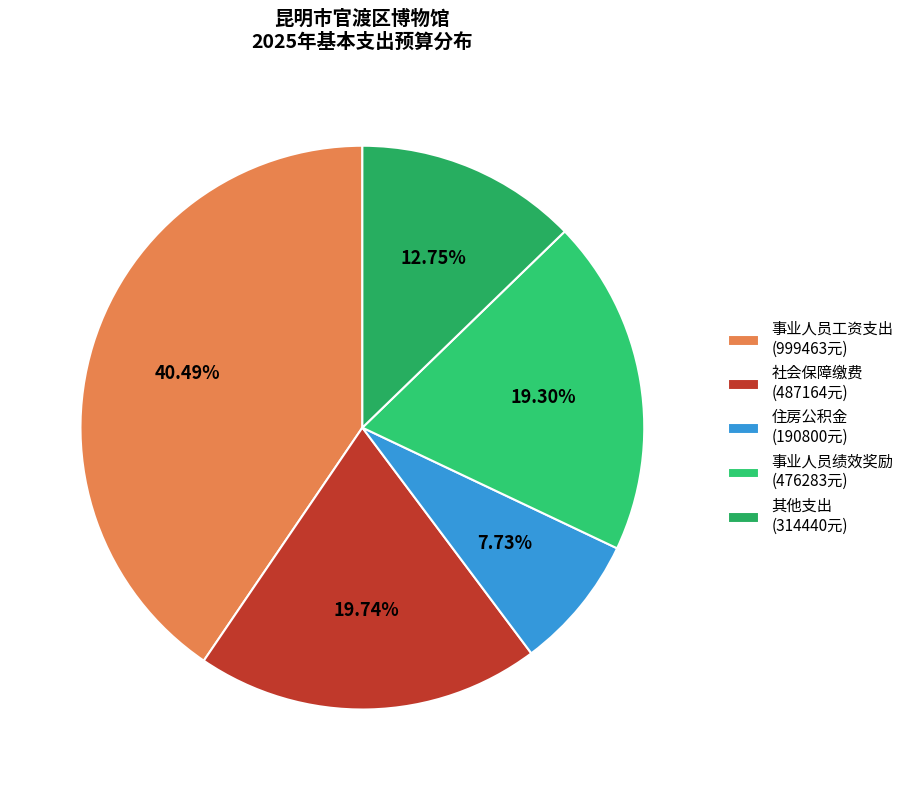

How many slices are in this pie chart?

5